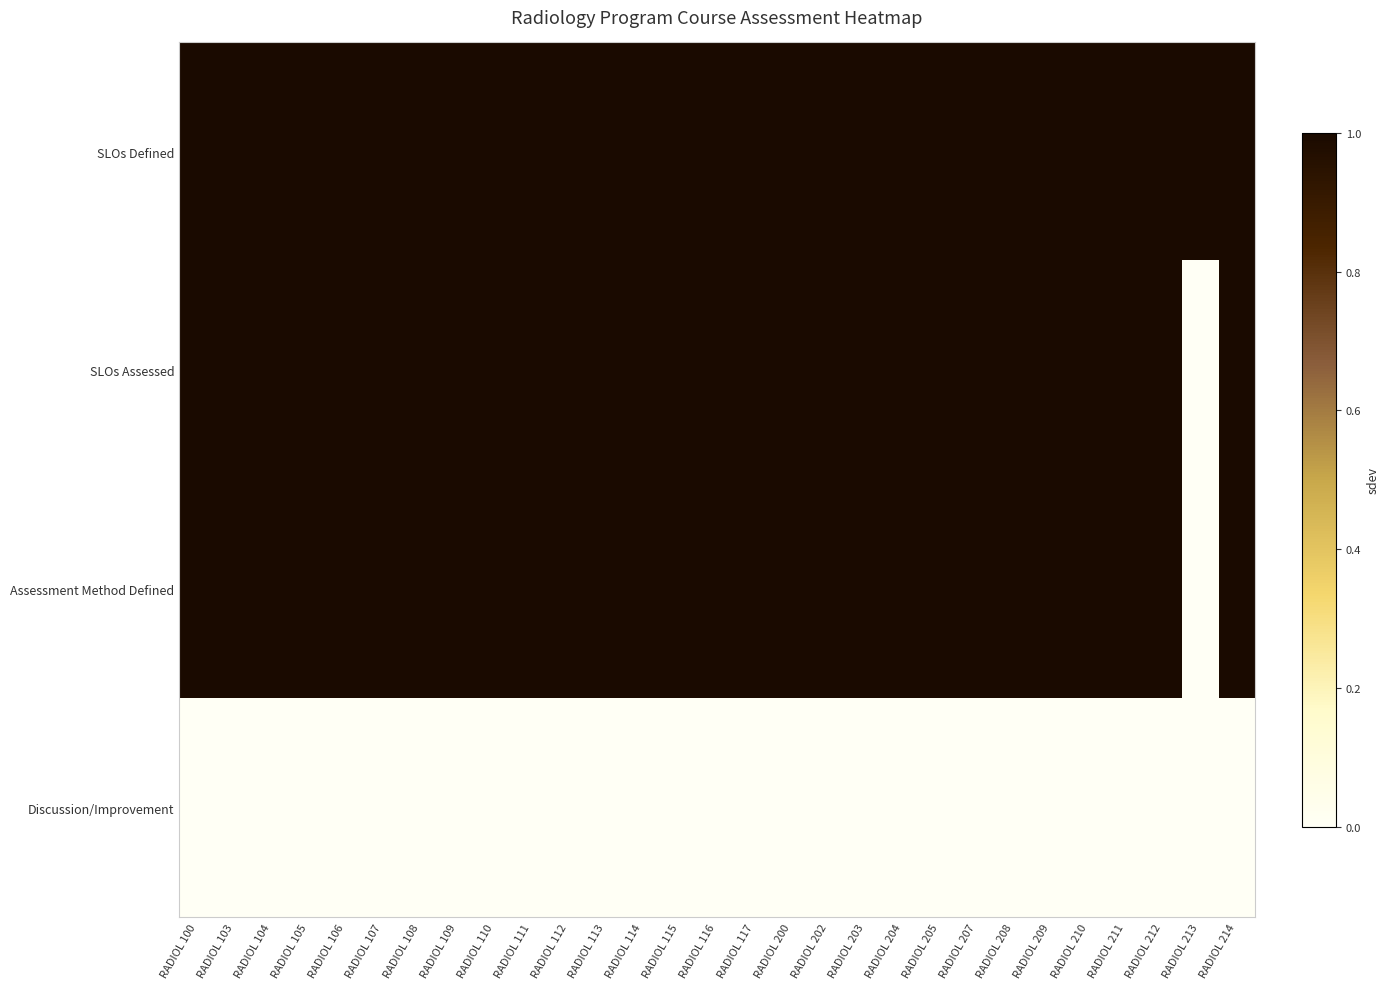

How many distinct data groups are displayed?

4